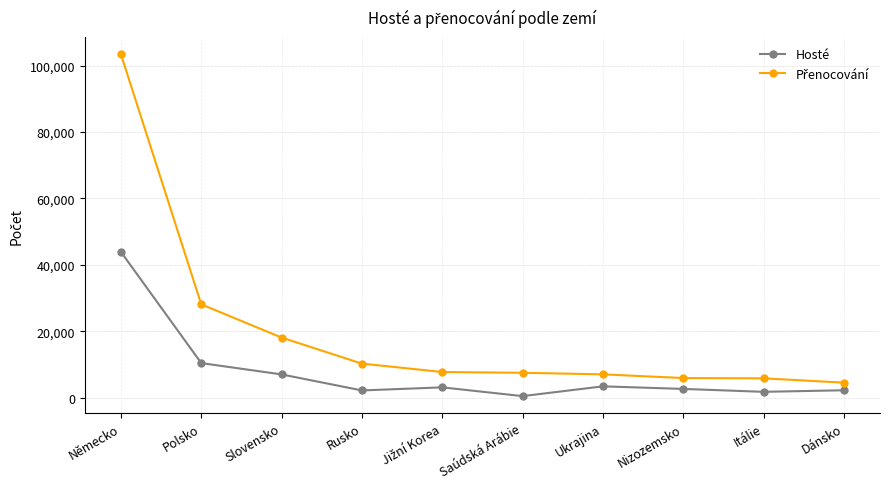

Which label corresponds to the largest value in the chart?

Německo